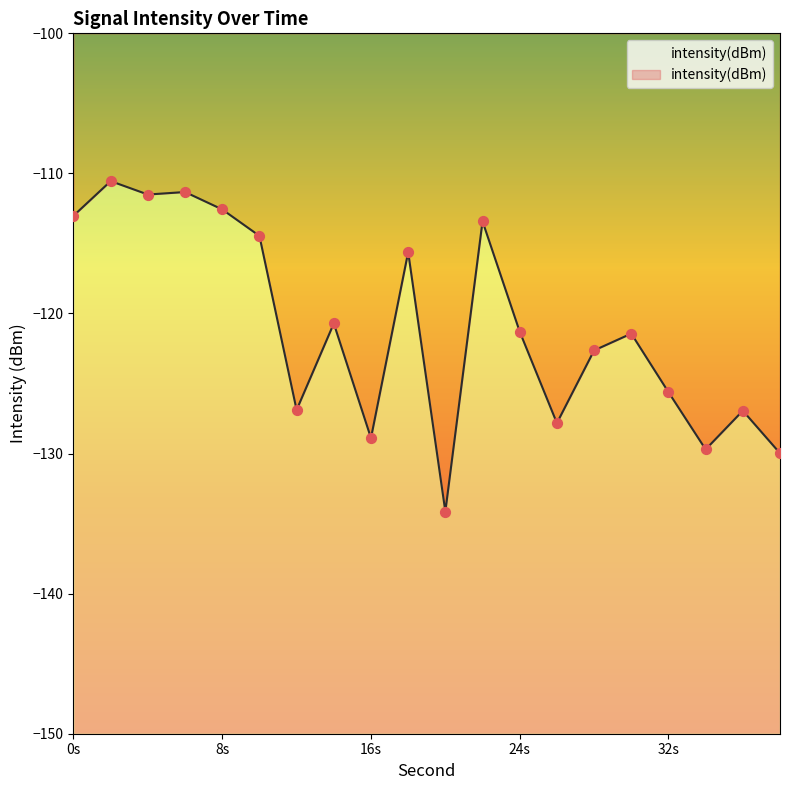

Which has a higher value, 24 or 2?

2